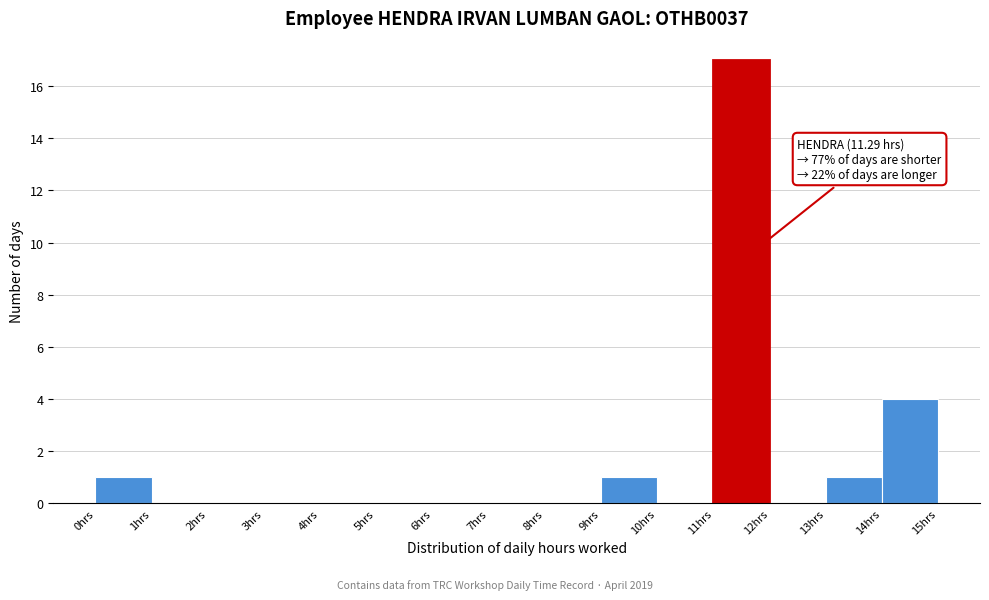

Over which range of the x-axis is the bar tallest?

11 to 12